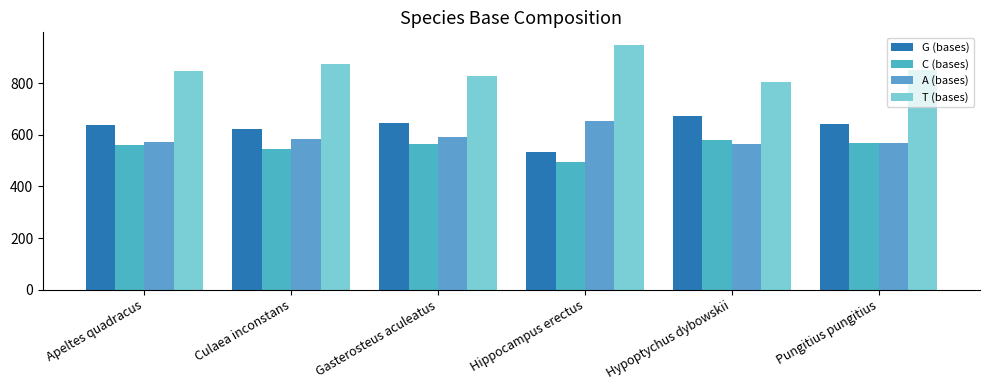

Where is A (bases) nearest to the value 609?

Gasterosteus aculeatus